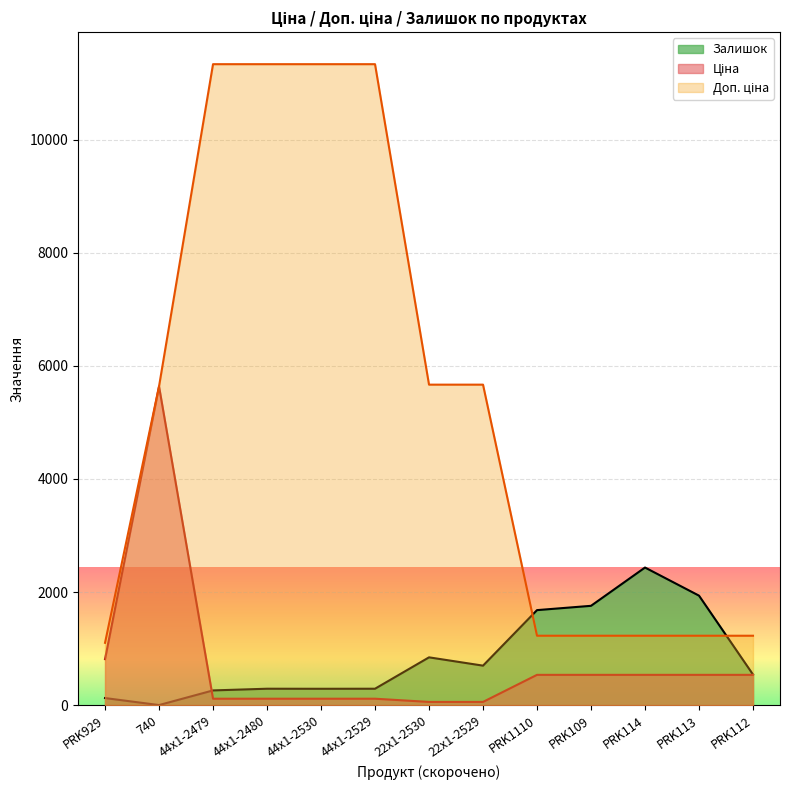

What value does the Ціна series have at 44x1-2480?

113.3